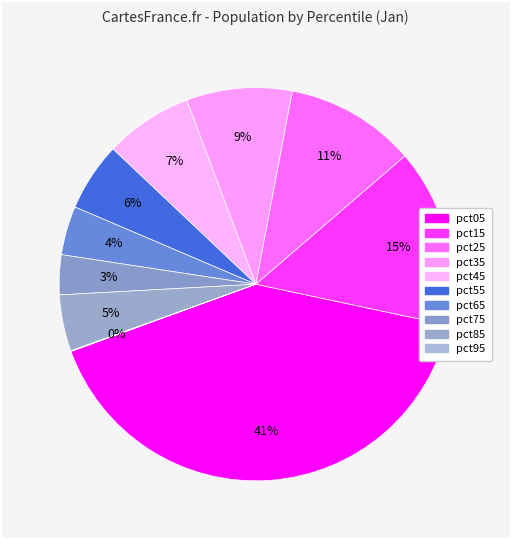

What percentage is the pct25 slice, to the nearest percent?

11%